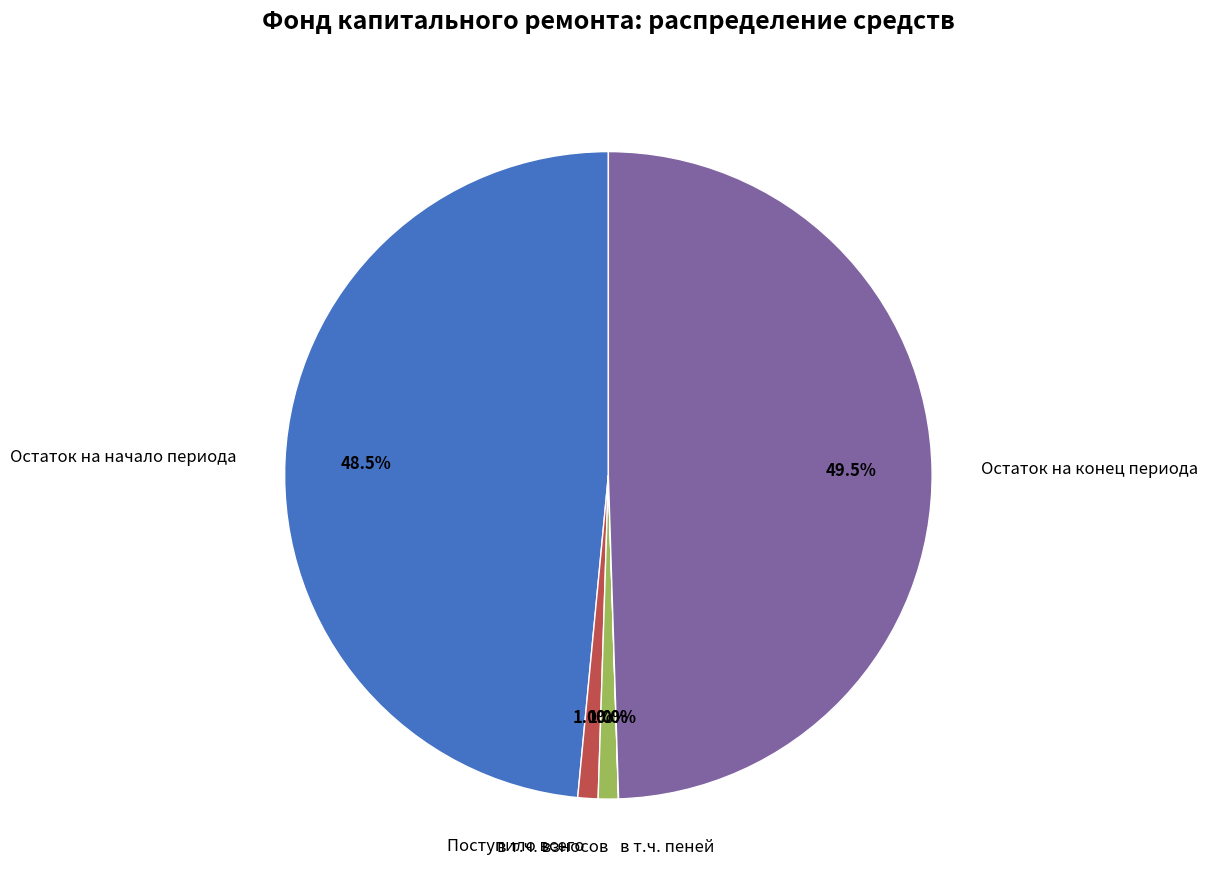

Do Остаток на конец периода and в т.ч. взносов together represent more than half of the pie?

Yes